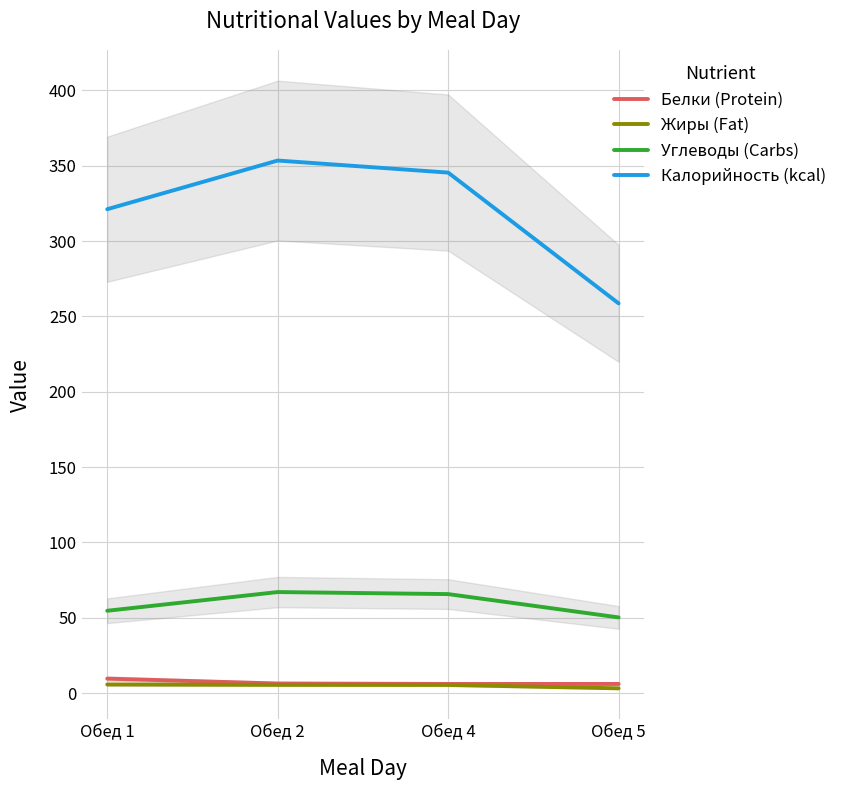

Which category has the highest value in the Жиры (Fat) series?

Обед 1